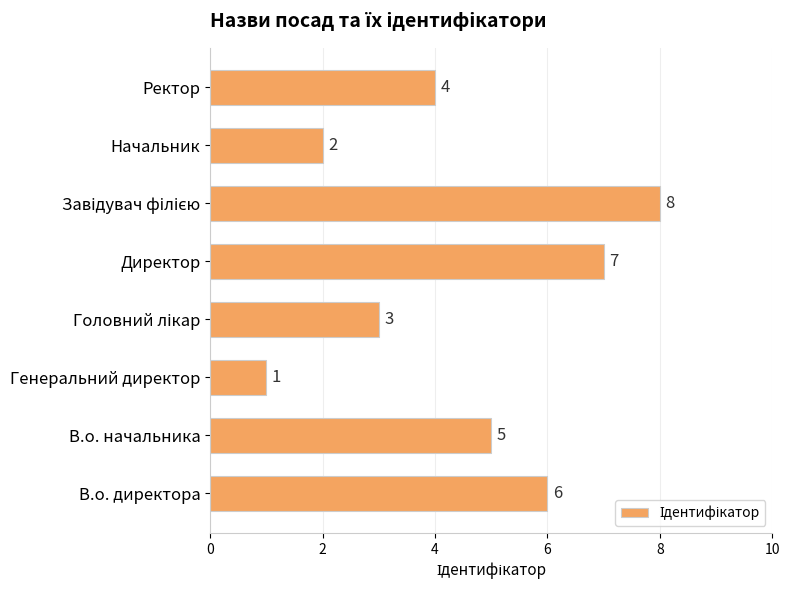

How many bars are there in total?

8